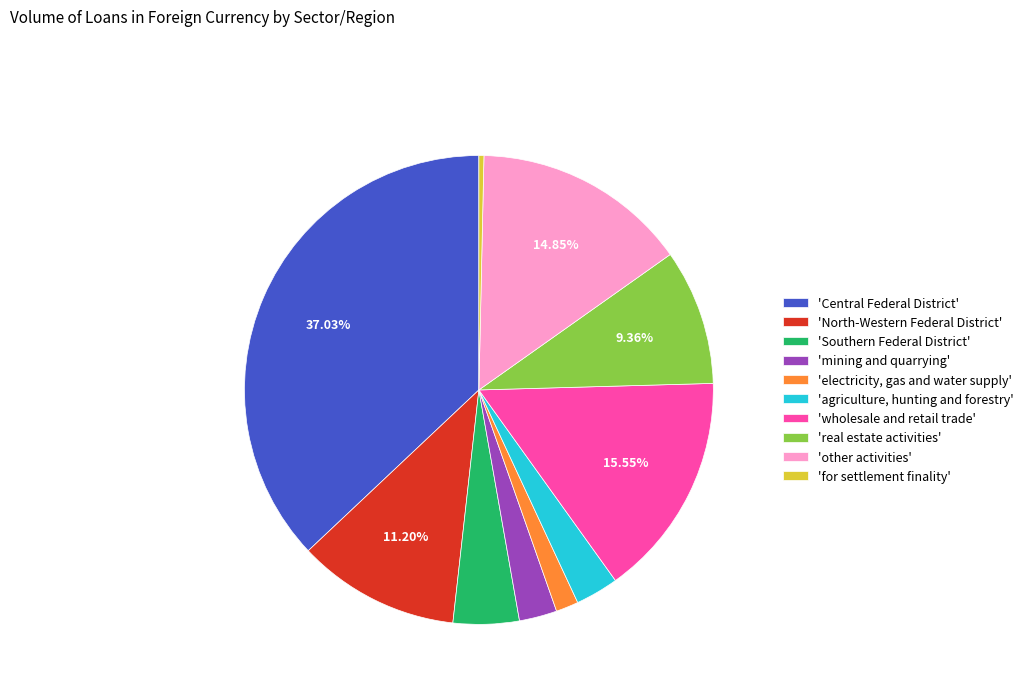

What is the ratio of the value at 'Central Federal District' to the value at 'real estate activities'?

4.0